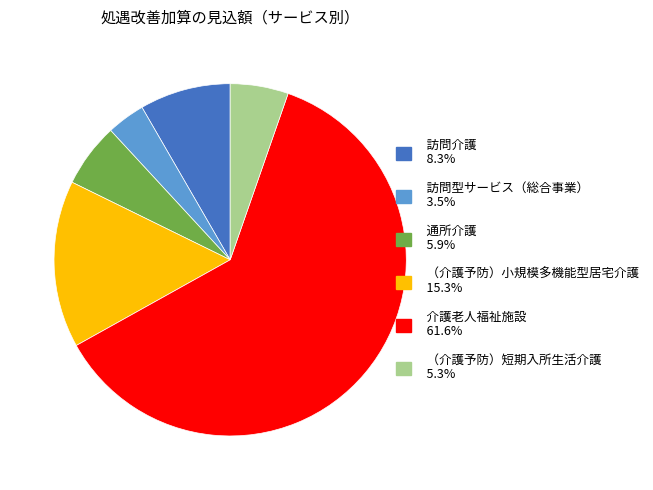

Which slice is the largest?

介護老人福祉施設